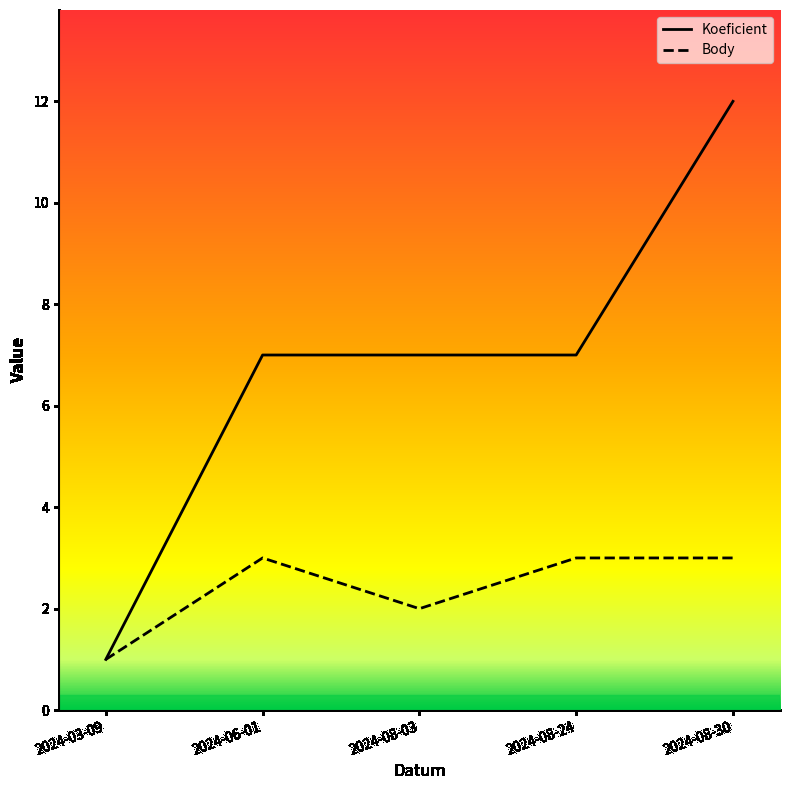

Which series has the widest spread of values?

Koeficient